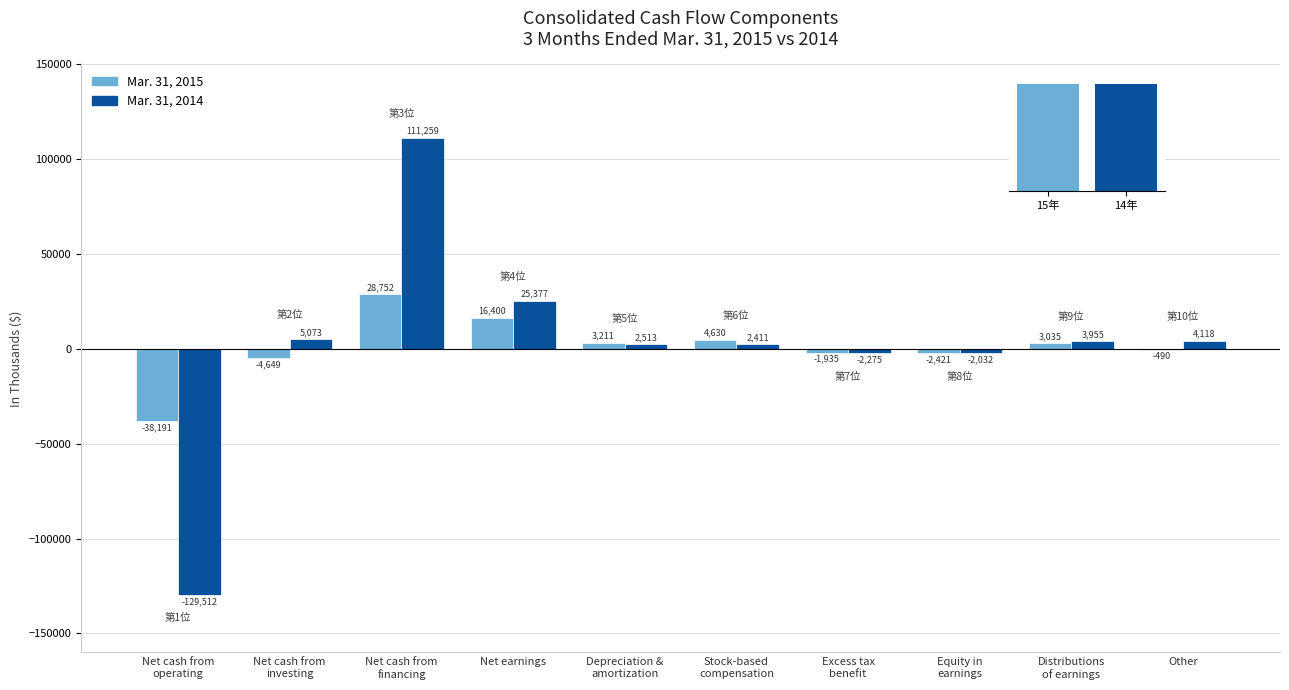

What position from the right is Excess tax
benefit?

4